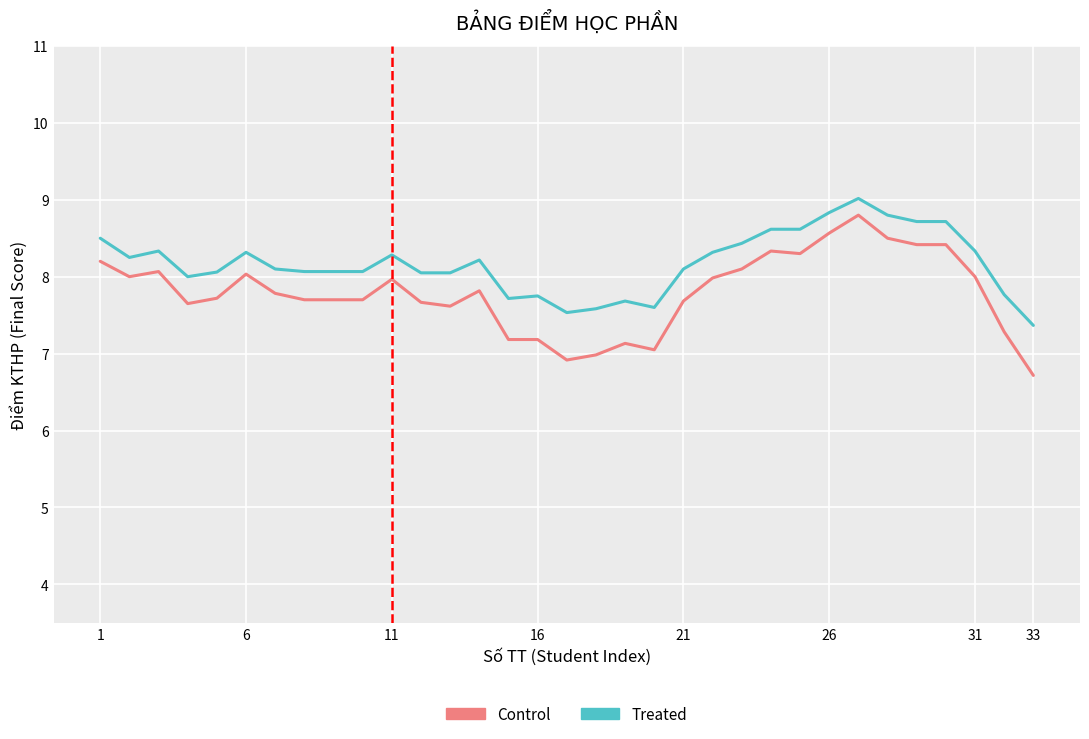

Which series has the largest range (max minus min)?

Control